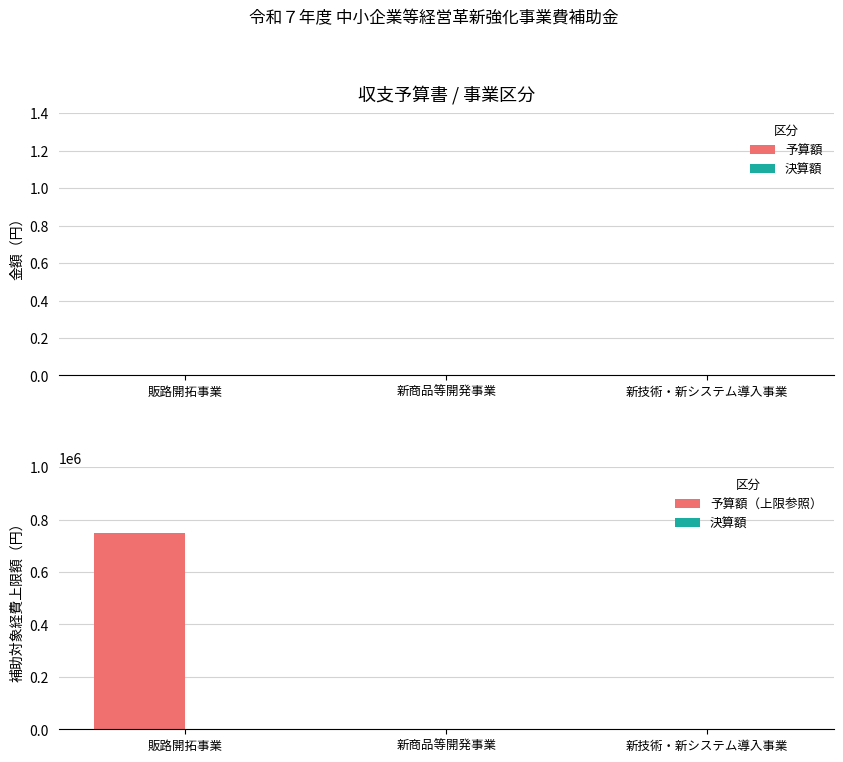

The value at 販路開拓事業 is 750000. True or false?

True